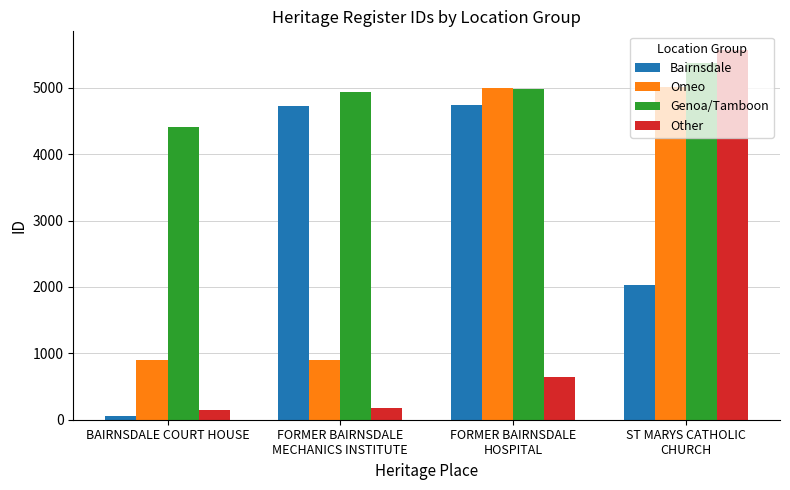

What position from the right is BAIRNSDALE COURT HOUSE?

4